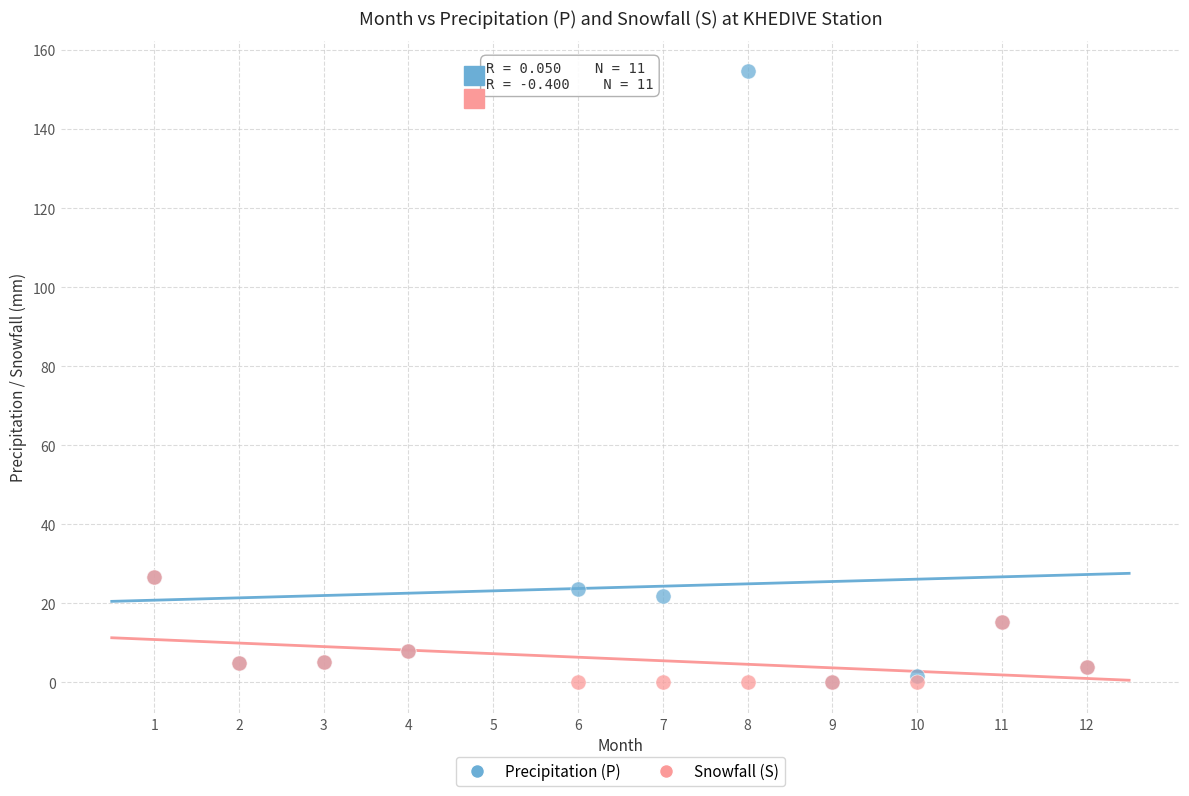

What are all the series names shown in the legend?

Precipitation (P), Snowfall (S)